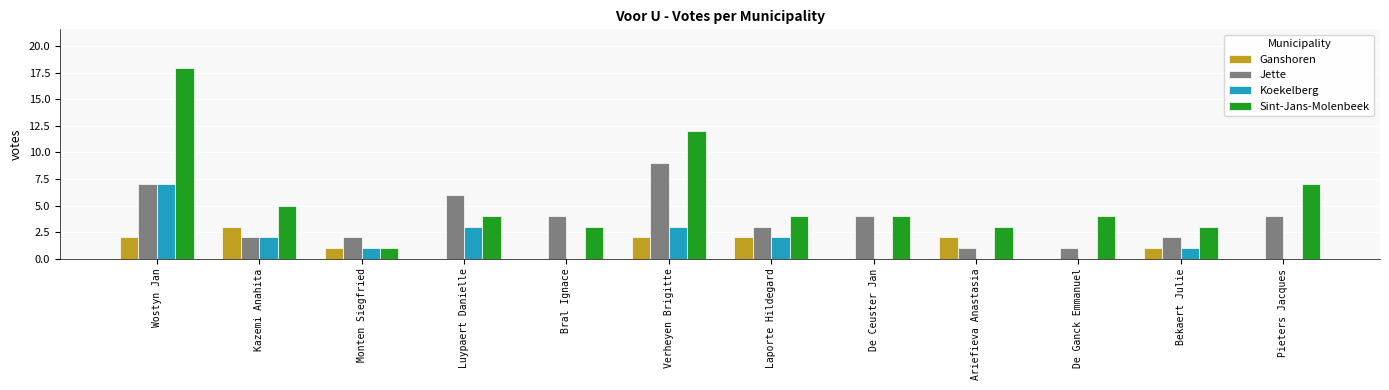

Reading left to right, extract all data points from this chart.

Ganshoren: Wostyn Jan=2	Kazemi Anahita=3	Monten Siegfried=1	Luypaert Danielle=0	Bral Ignace=0	Verheyen Brigitte=2	Laporte Hildegard=2	De Ceuster Jan=0	Ariefieva Anastasia=2	De Ganck Emmanuel=0	Bekaert Julie=1	Pieters Jacques=0
Jette: Wostyn Jan=7	Kazemi Anahita=2	Monten Siegfried=2	Luypaert Danielle=6	Bral Ignace=4	Verheyen Brigitte=9	Laporte Hildegard=3	De Ceuster Jan=4	Ariefieva Anastasia=1	De Ganck Emmanuel=1	Bekaert Julie=2	Pieters Jacques=4
Koekelberg: Wostyn Jan=7	Kazemi Anahita=2	Monten Siegfried=1	Luypaert Danielle=3	Bral Ignace=0	Verheyen Brigitte=3	Laporte Hildegard=2	De Ceuster Jan=0	Ariefieva Anastasia=0	De Ganck Emmanuel=0	Bekaert Julie=1	Pieters Jacques=0
Sint-Jans-Molenbeek: Wostyn Jan=18	Kazemi Anahita=5	Monten Siegfried=1	Luypaert Danielle=4	Bral Ignace=3	Verheyen Brigitte=12	Laporte Hildegard=4	De Ceuster Jan=4	Ariefieva Anastasia=3	De Ganck Emmanuel=4	Bekaert Julie=3	Pieters Jacques=7